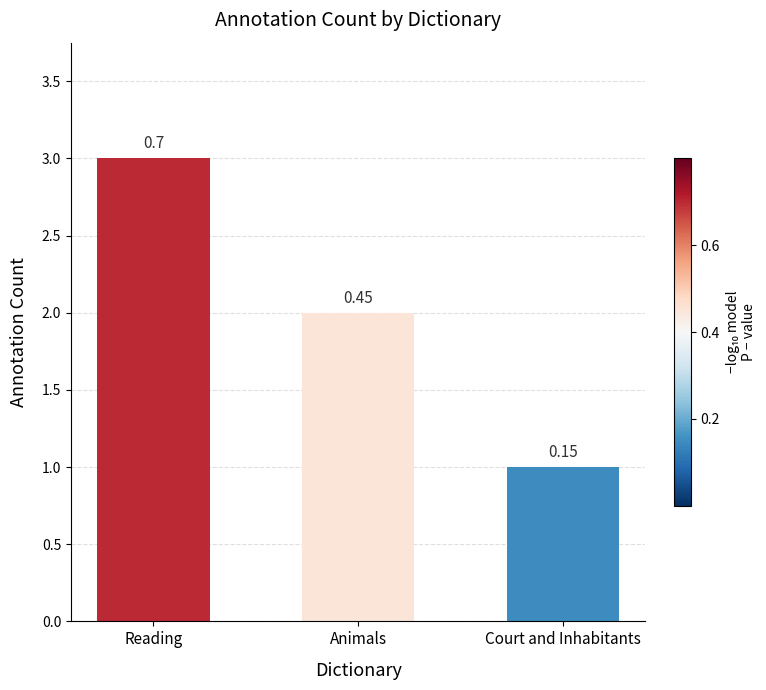

What position from the right is Court and Inhabitants?

1